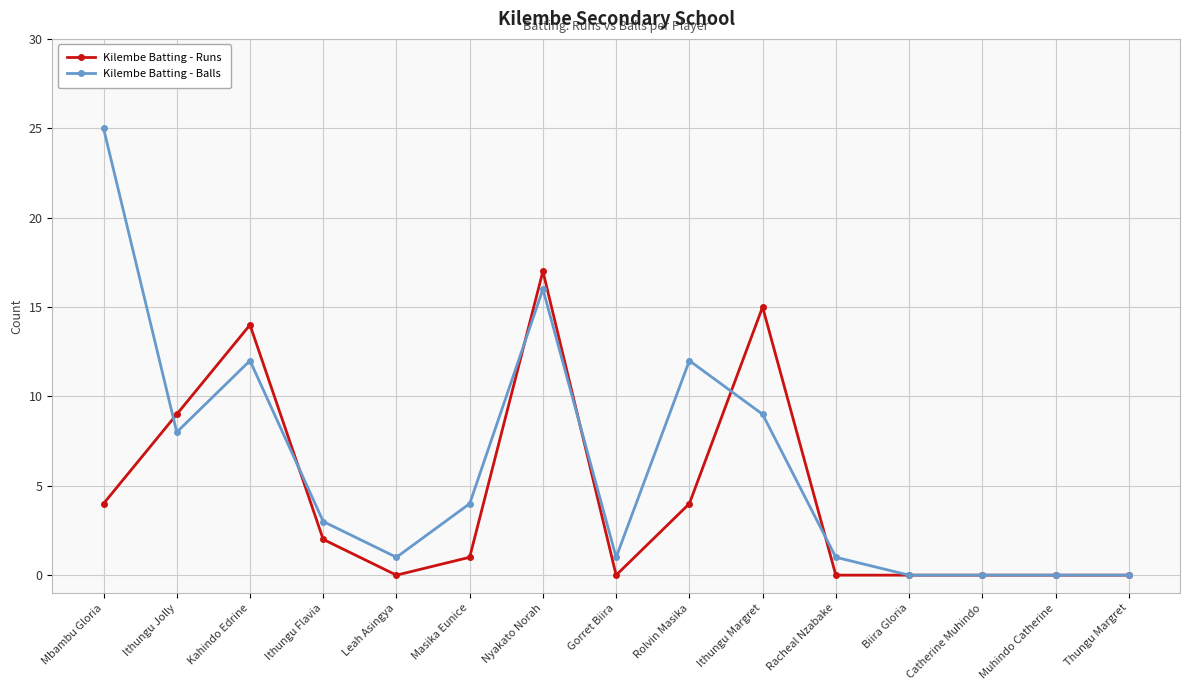

Rank the series by their average value, from lowest to highest.

Kilembe Batting - Runs, Kilembe Batting - Balls